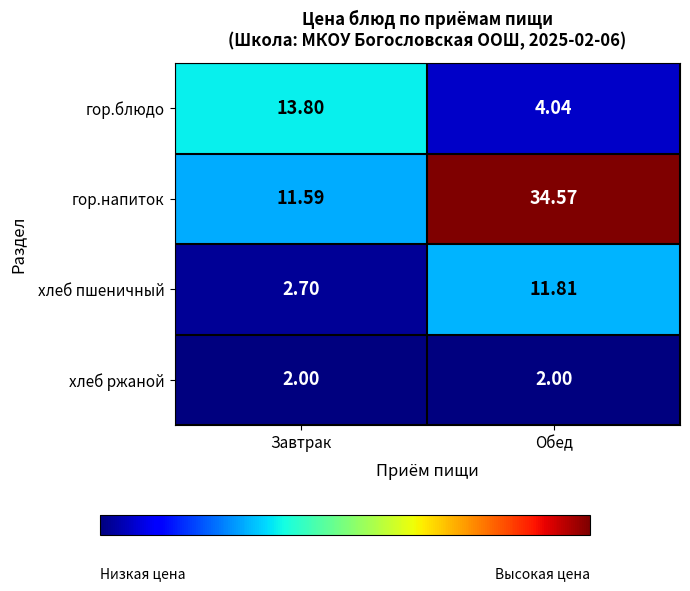

Rank the series by their maximum value, from lowest to highest.

хлеб ржаной, хлеб пшеничный, гор.блюдо, гор.напиток